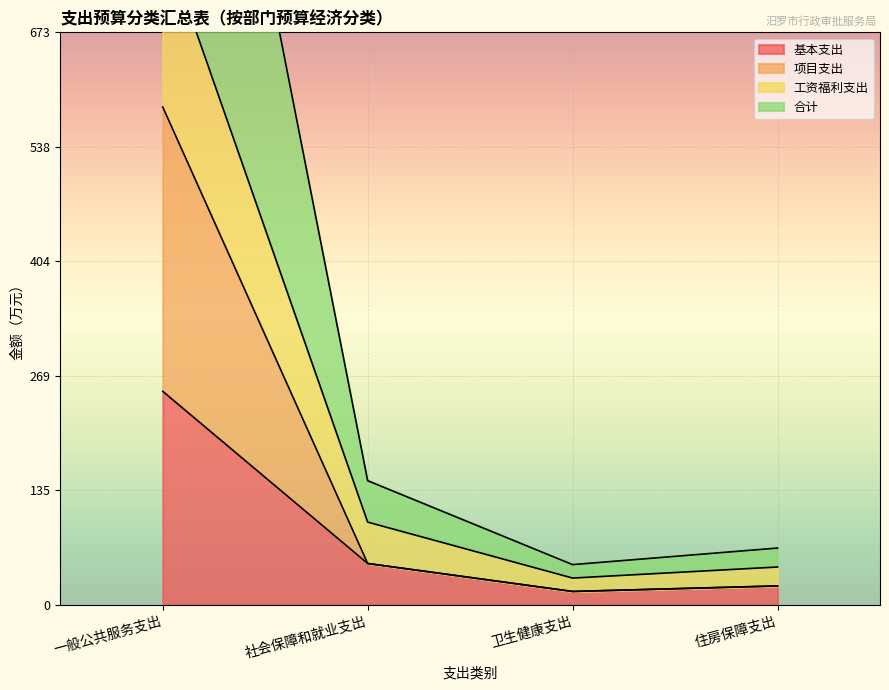

Where does the 项目支出 series first go above 48?

一般公共服务支出